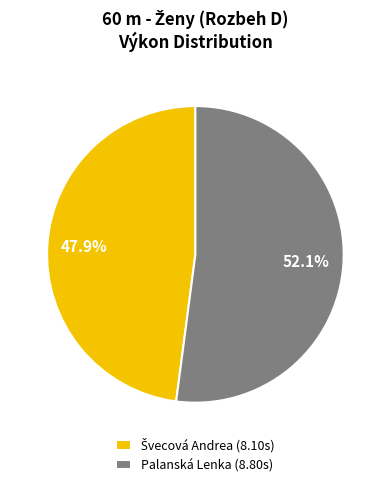

What portion of the pie excludes Palanská Lenka (8.80s)?

47.9%